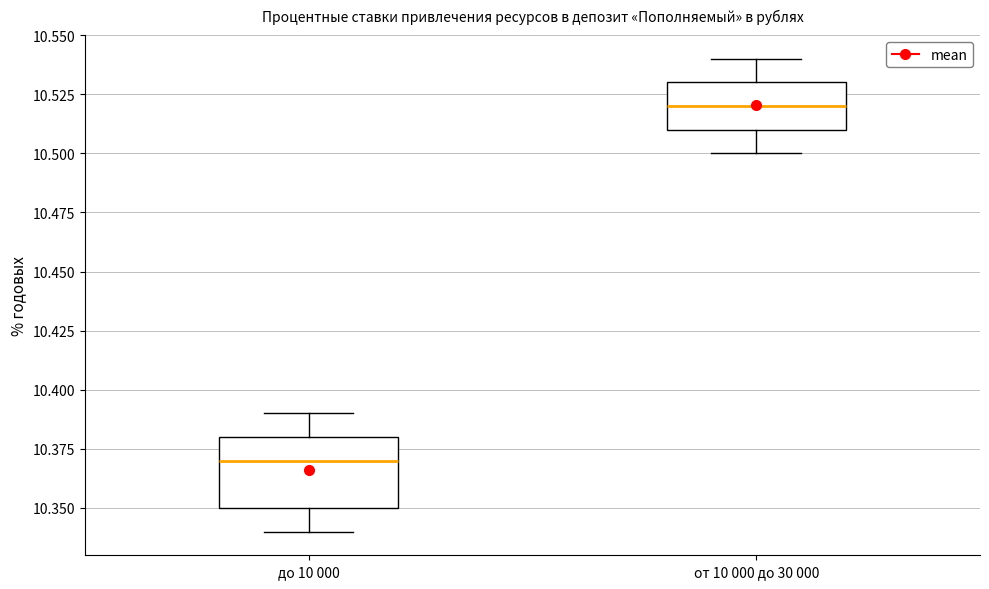

Where is the upper edge of the box for от 10 000 до 30 000 on the y-axis? The values are not printed on the chart, so give them approximately, as read against the axis.

10.53